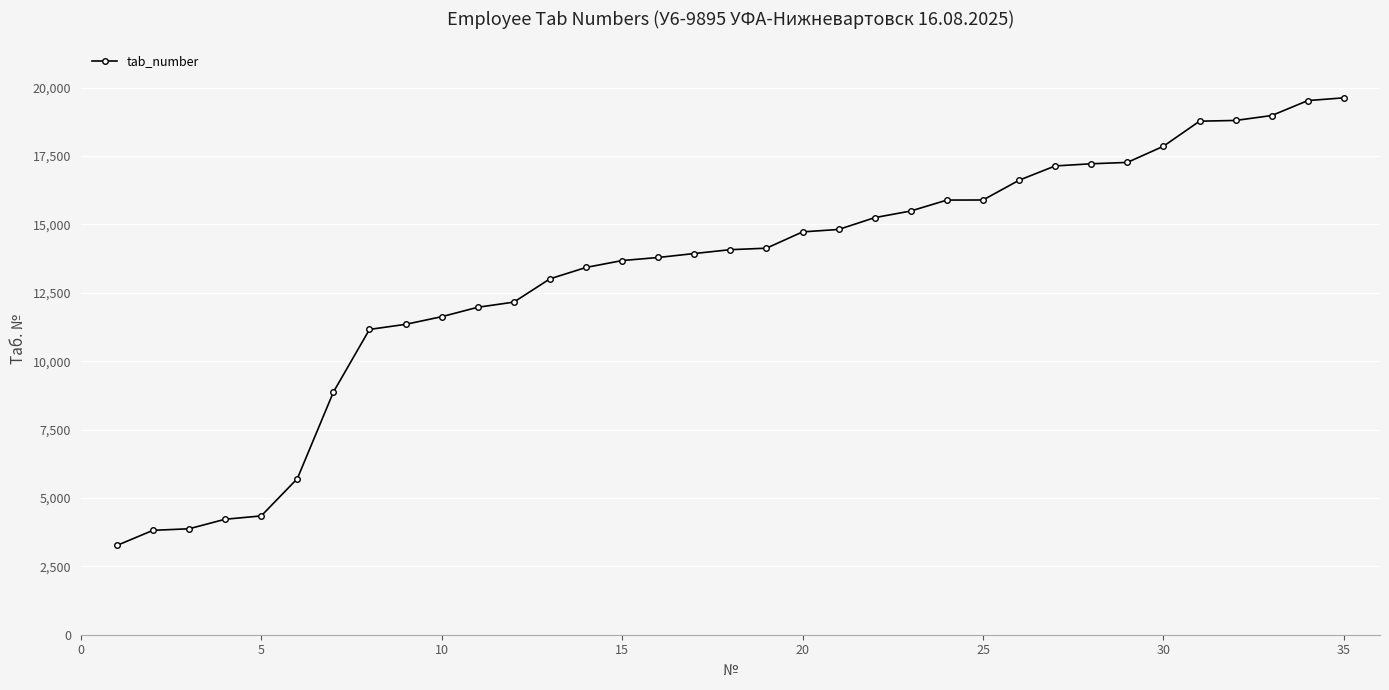

What is the value of the 33rd point from the left?

18980